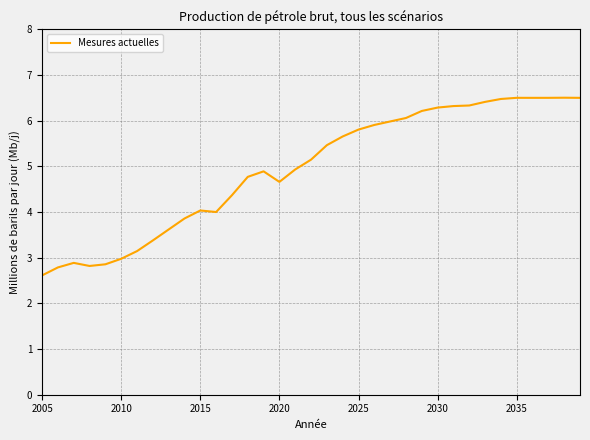

What is the difference between the maximum and minimum values?

3.9